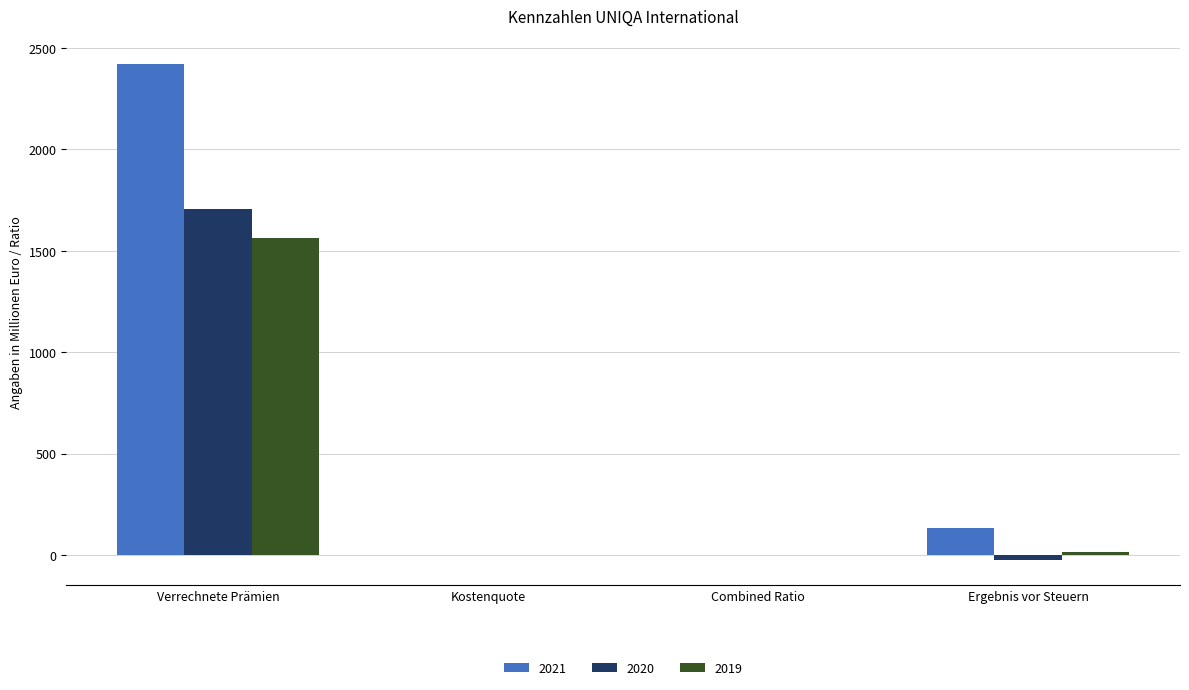

Is it true that 2020 equals -27.0 at Ergebnis vor Steuern?

True